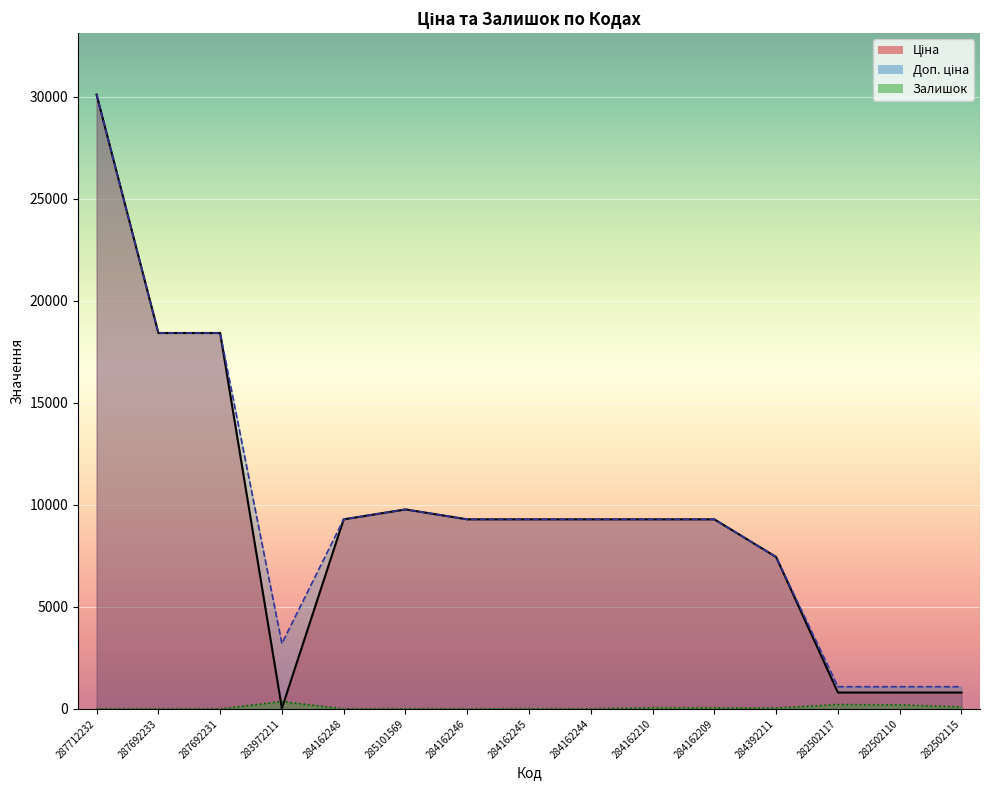

How many data points does each series have?

15